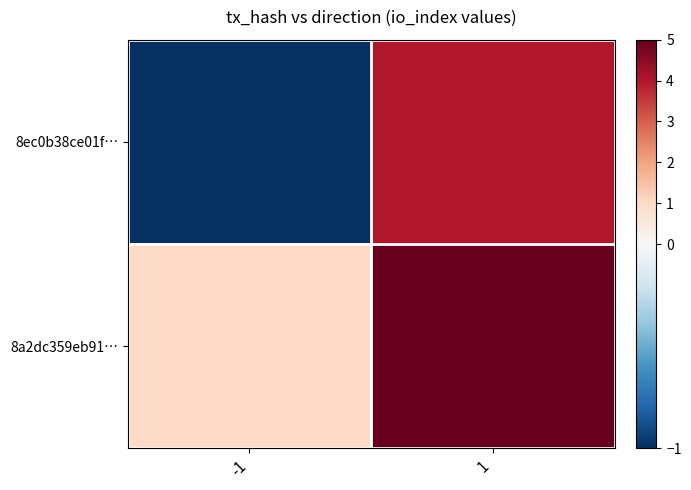

Which series has the widest spread of values?

8ec0b38ce01f…